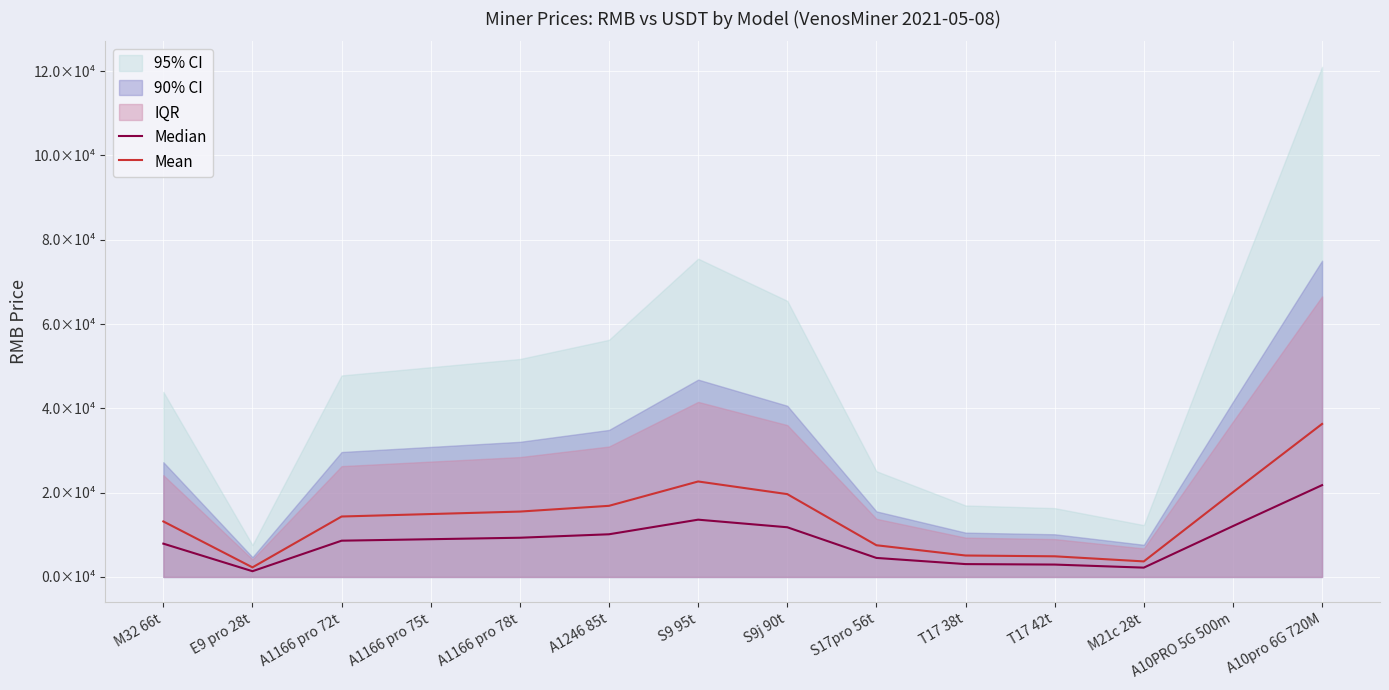

True or false: Mean has a value of 2274.0 at E9 pro 28t.

True